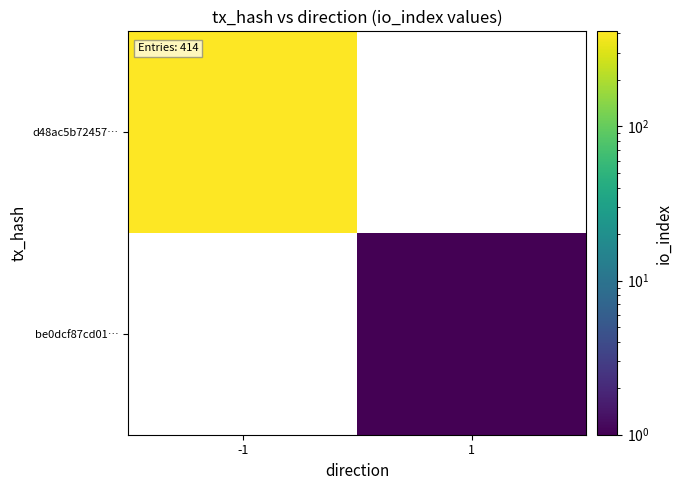

Rank the series by their average value, from highest to lowest.

d48ac5b72457…, be0dcf87cd01…